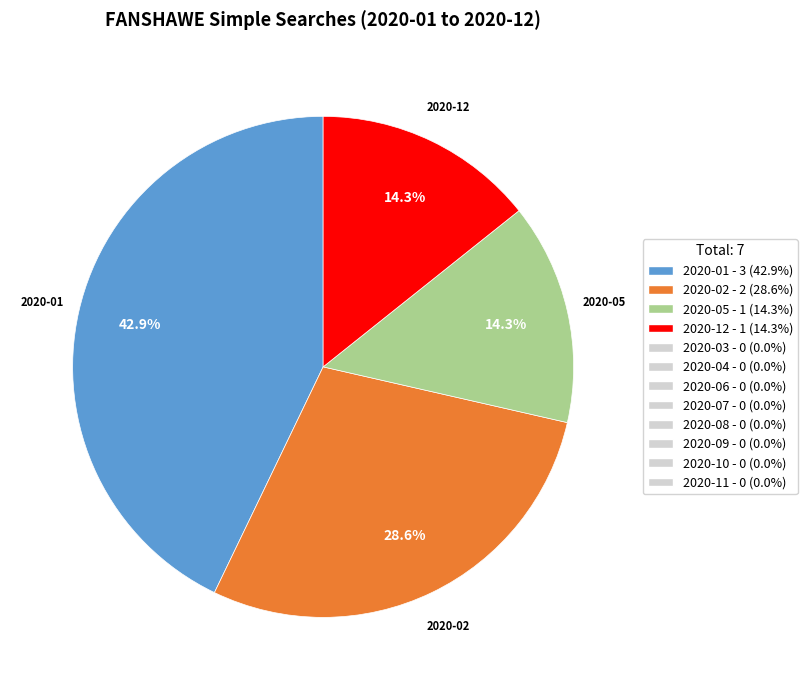

Is there a majority slice in this chart?

No